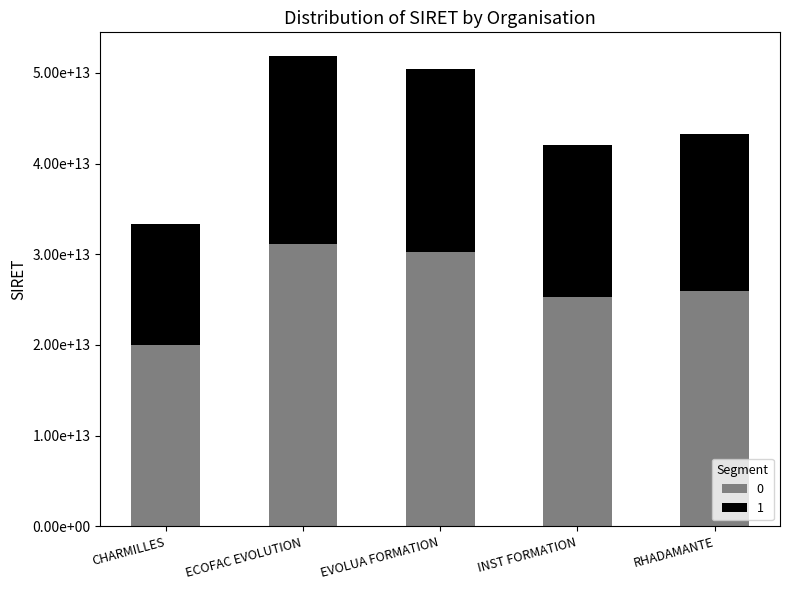

What are all the series names shown in the legend?

0, 1